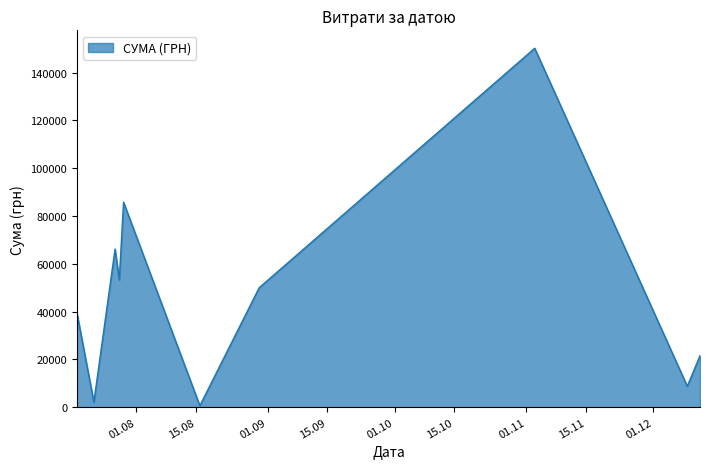

What is the greatest value displayed?

150216.7